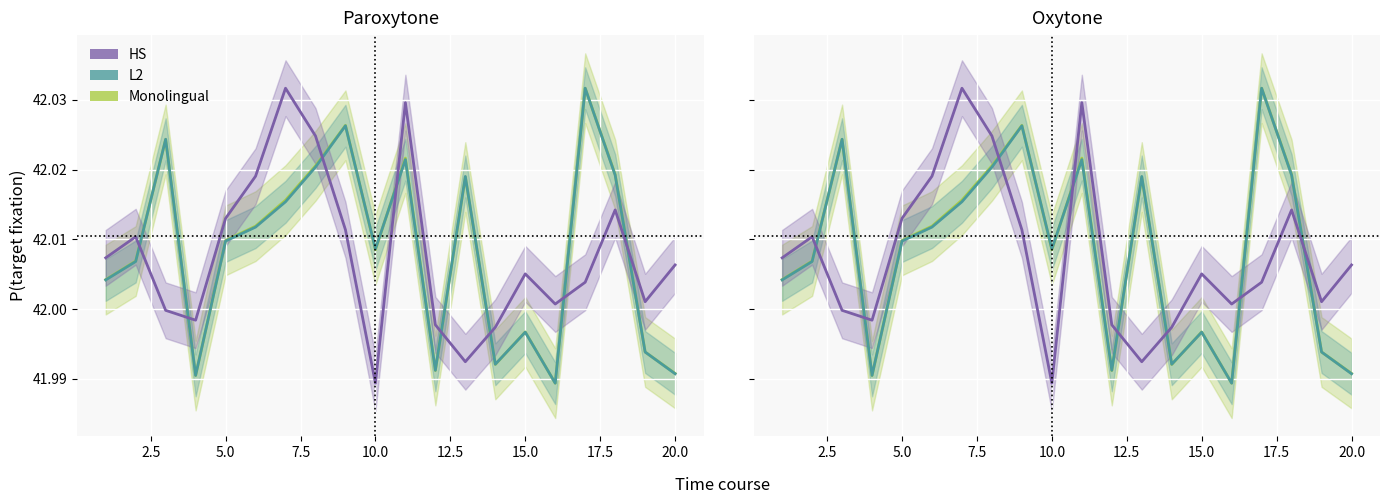

How many lines are shown in the chart?

3